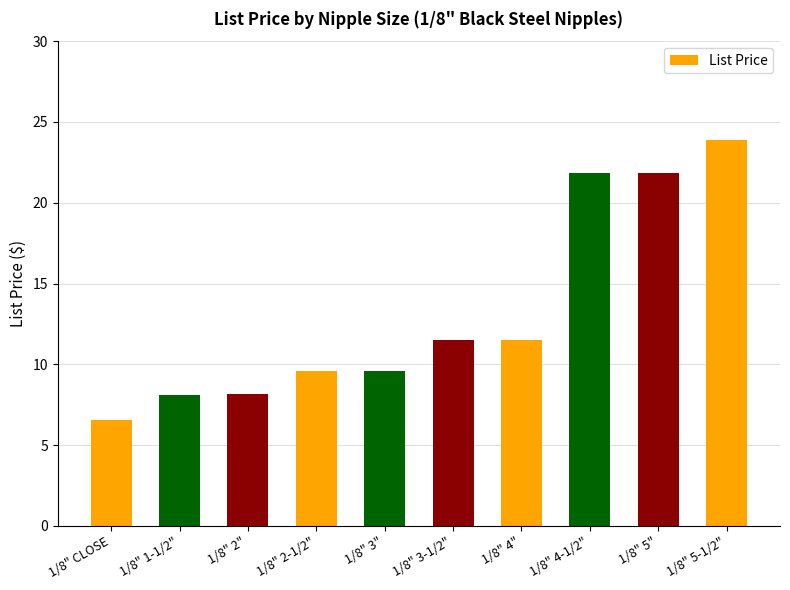

The value at 1/8" 4" is 17.4. True or false?

False